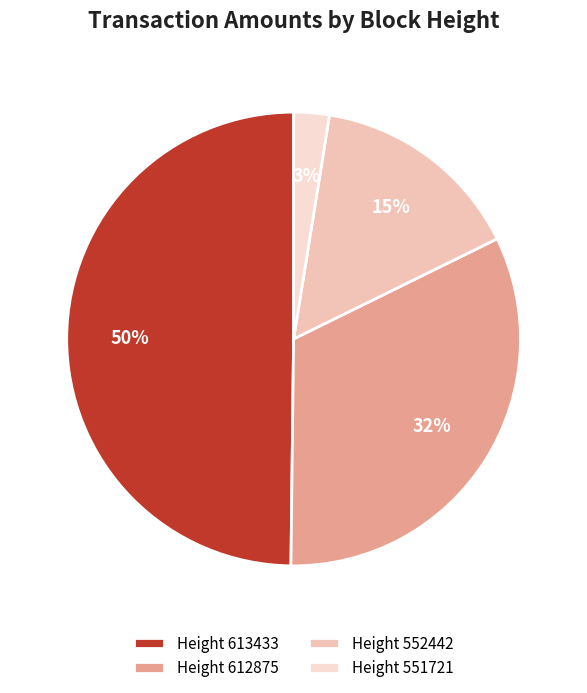

Is there any slice that represents more than half of the pie?

No